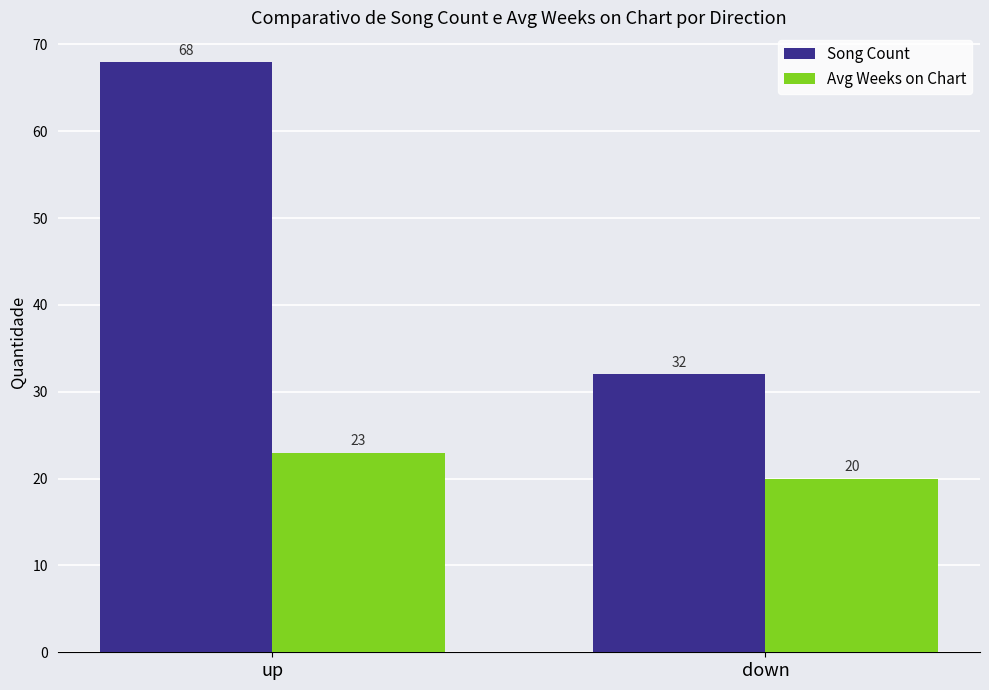

What are all the series names shown in the legend?

Song Count, Avg Weeks on Chart